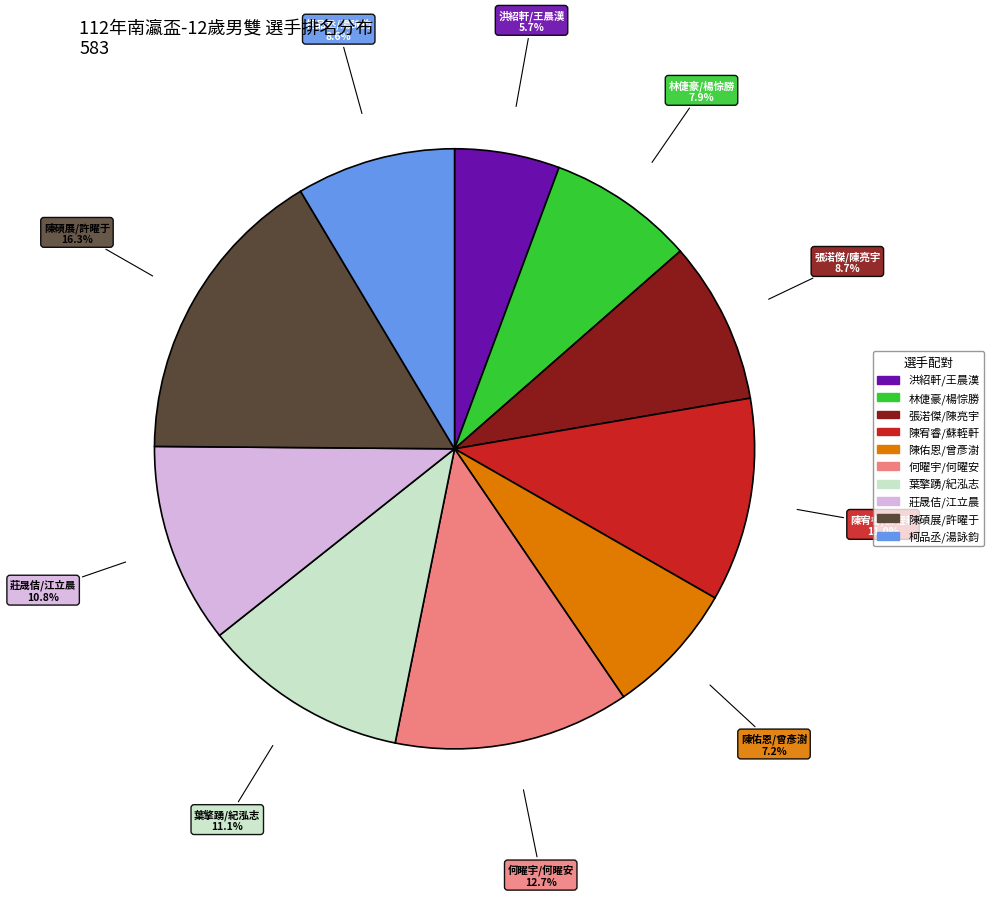

To the nearest percent, what is the difference between the largest and smallest slice percentages?

11%